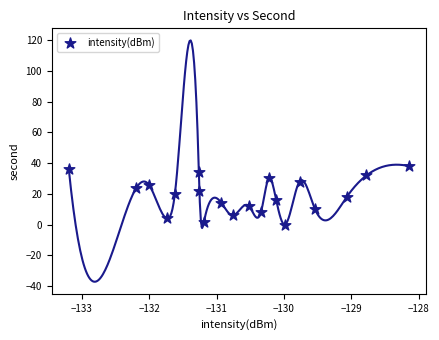

What is the range of Y values (max minus min)?

38